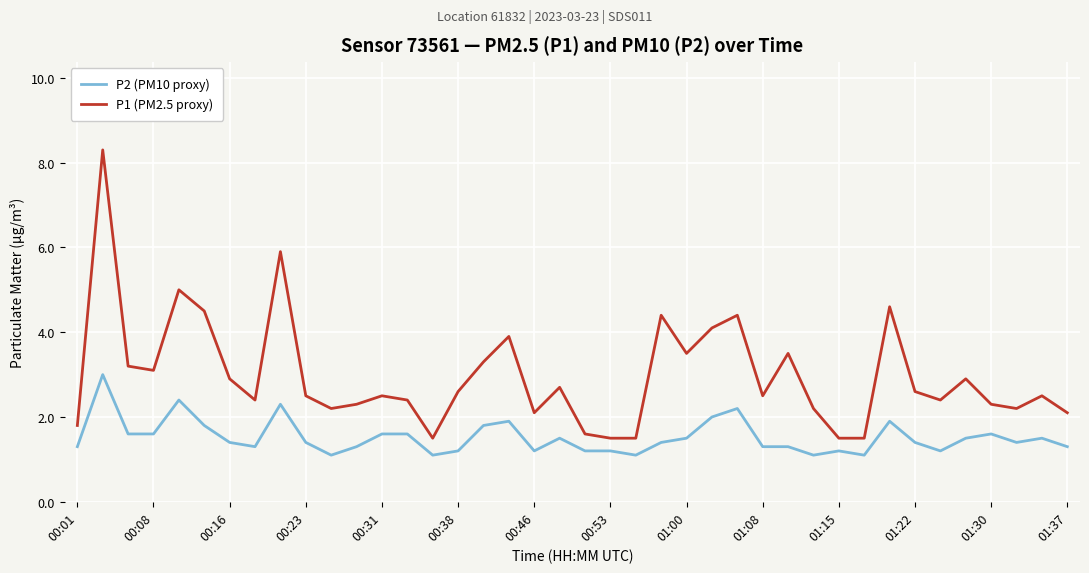

Which series has the largest total across all categories?

P1 (PM2.5 proxy)